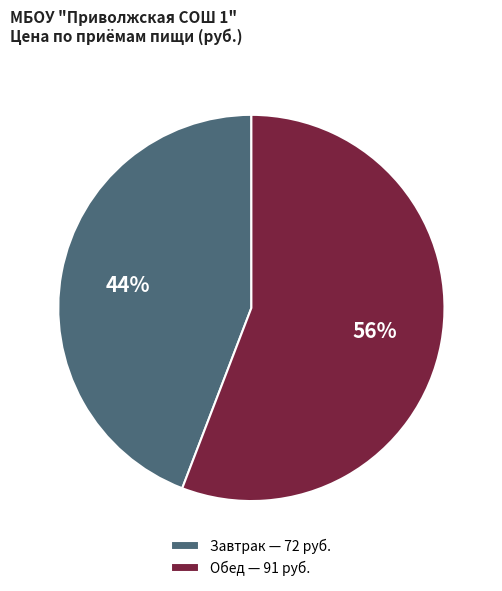

Between Обед and Завтрак, which is larger?

Обед